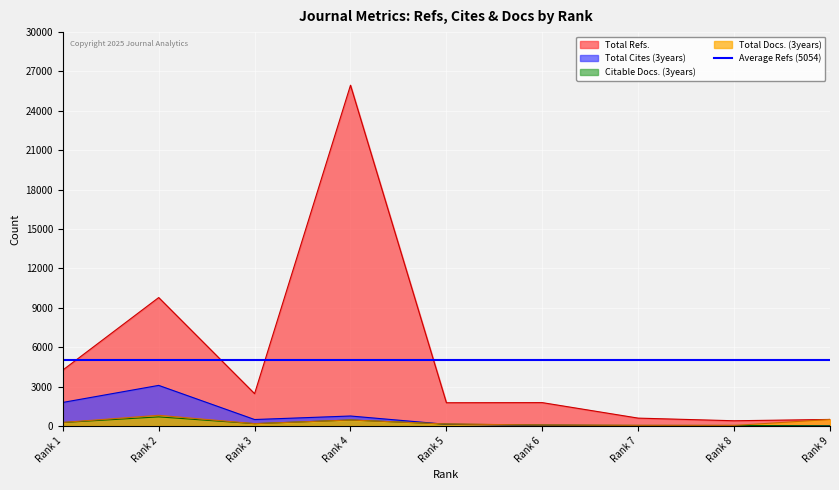

Where is Total Refs. nearest to the value 13173?

Rank 2